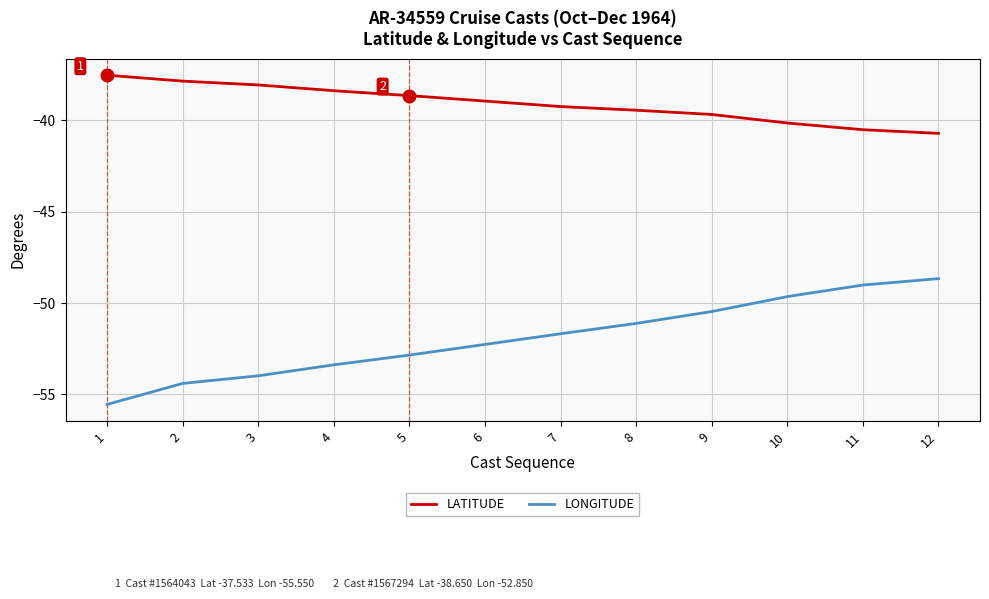

The value of LONGITUDE at 2 is -81.5. True or false?

False